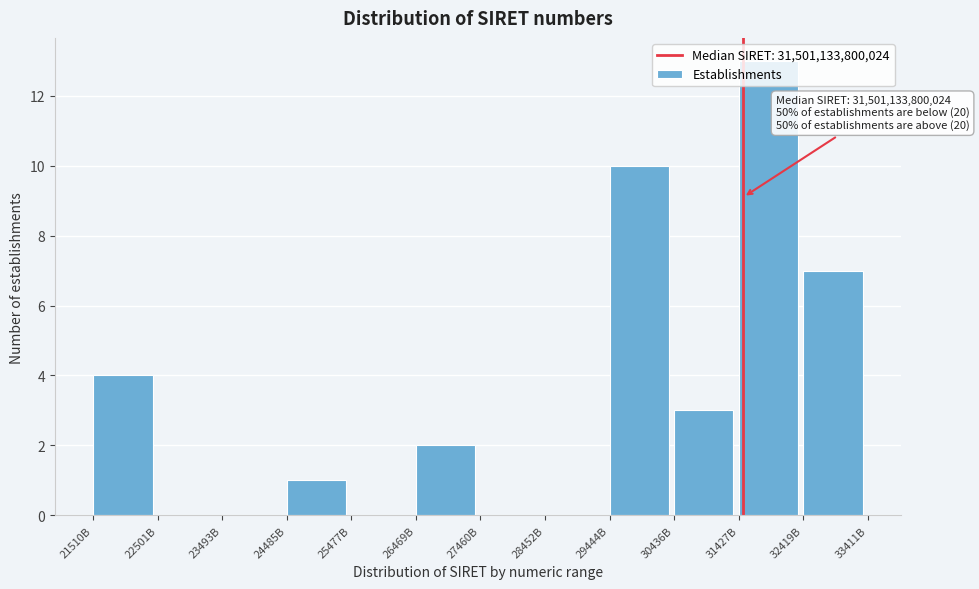

True or false: the data shows 0 at 28452B.

True